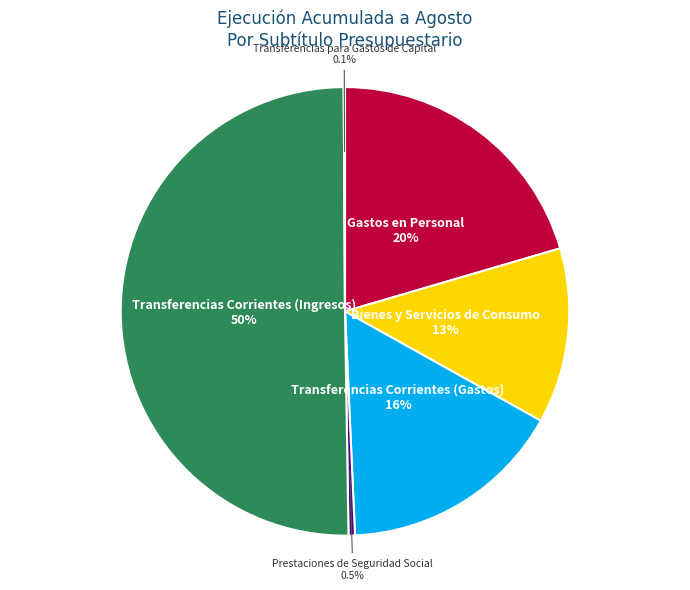

What is the majority slice?

Transferencias Corrientes (Ingresos)